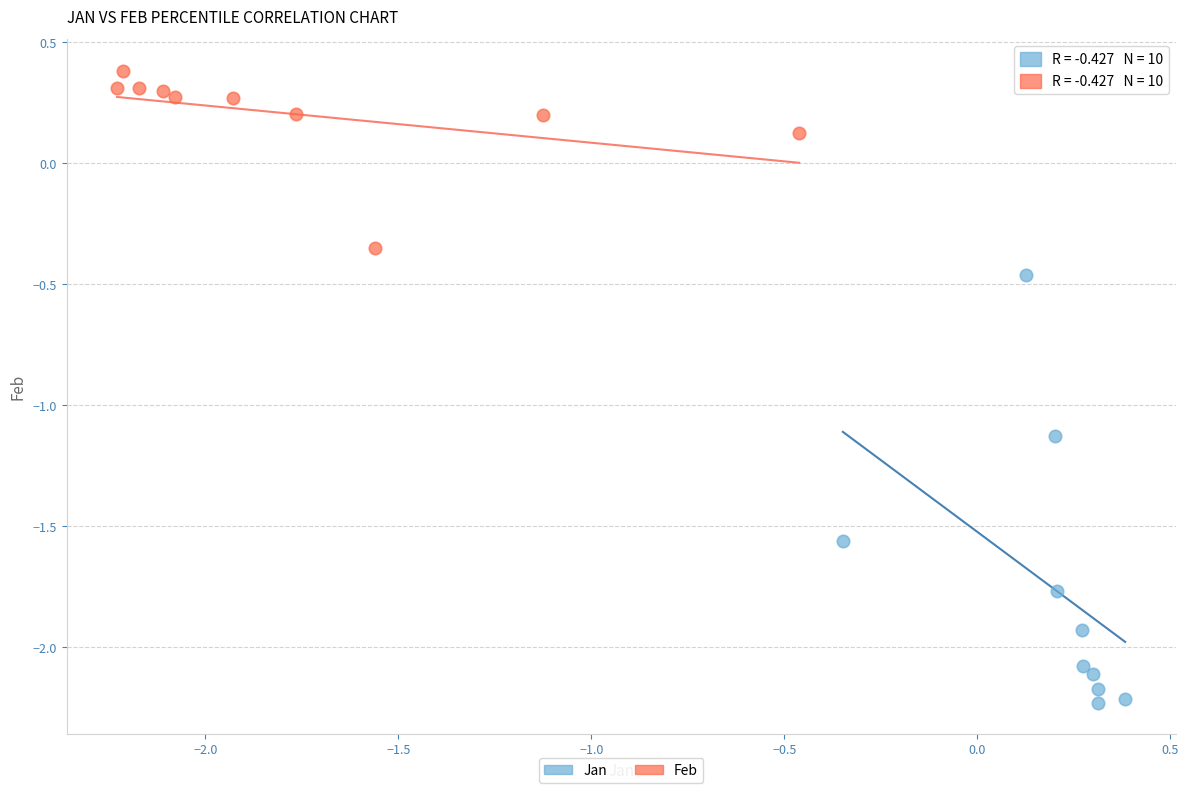

Which series has the widest spread of Y values?

Jan